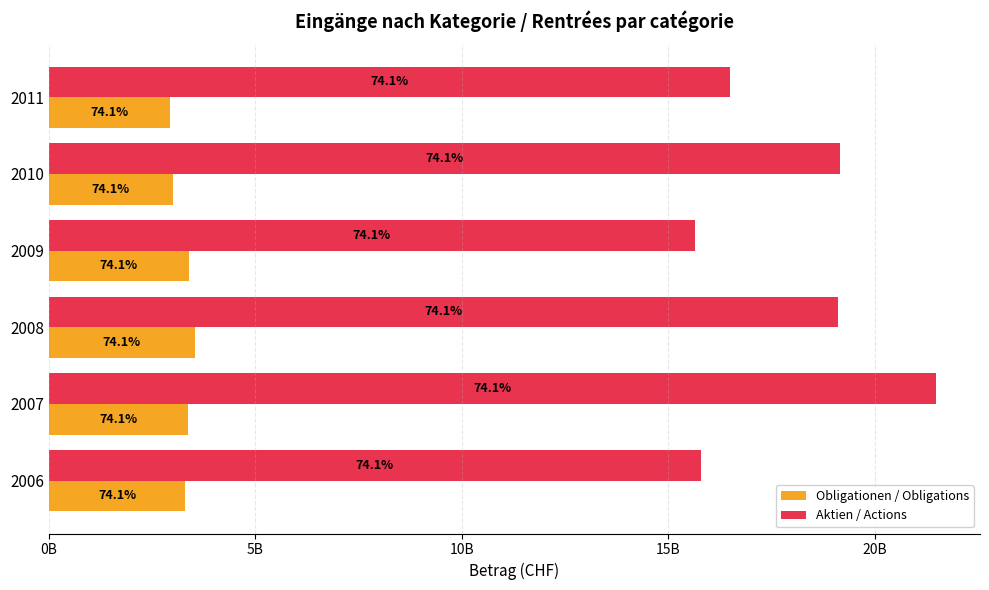

How many data points in Obligationen / Obligations are less than 3376583200?

3